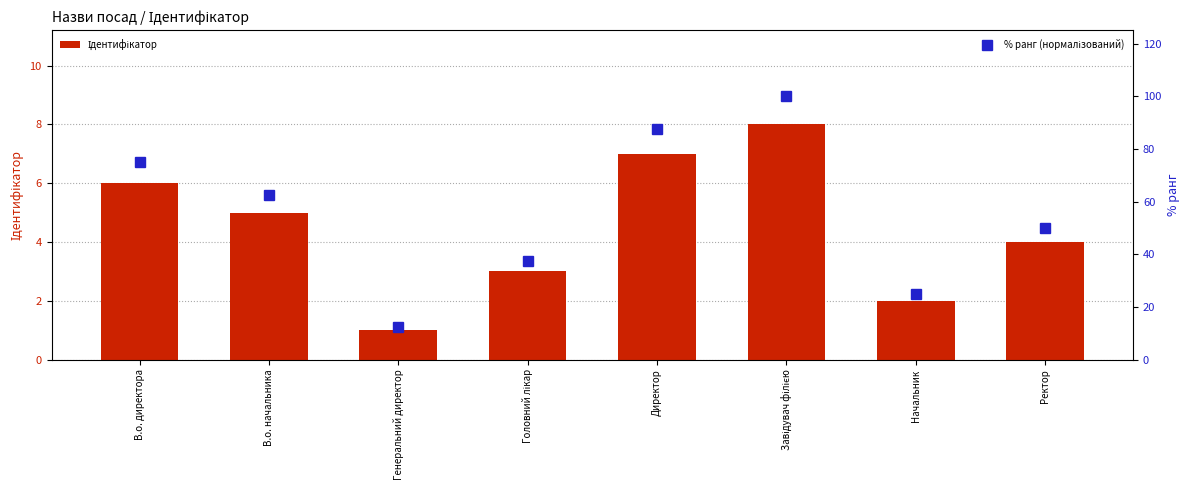

Rank the series by their average value, from highest to lowest.

% ранг (нормалізований), Ідентифікатор